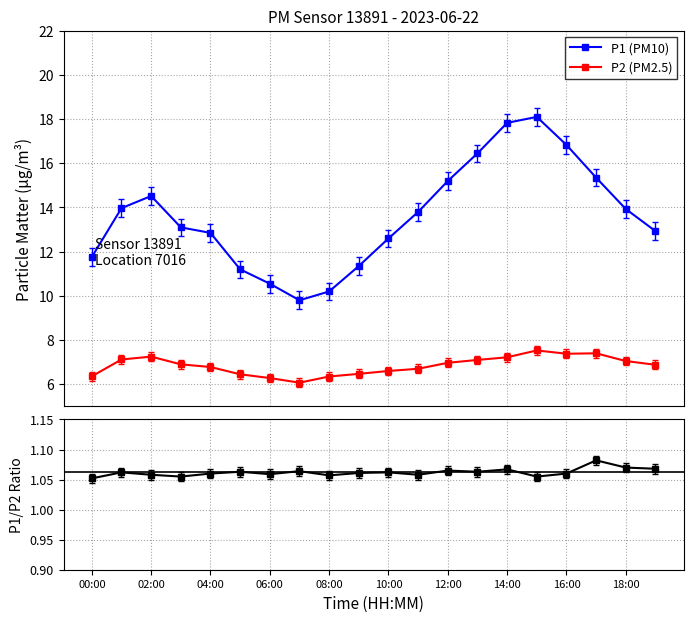

What is the difference between the maximum and minimum values in the P2 (PM2.5) series?

1.5